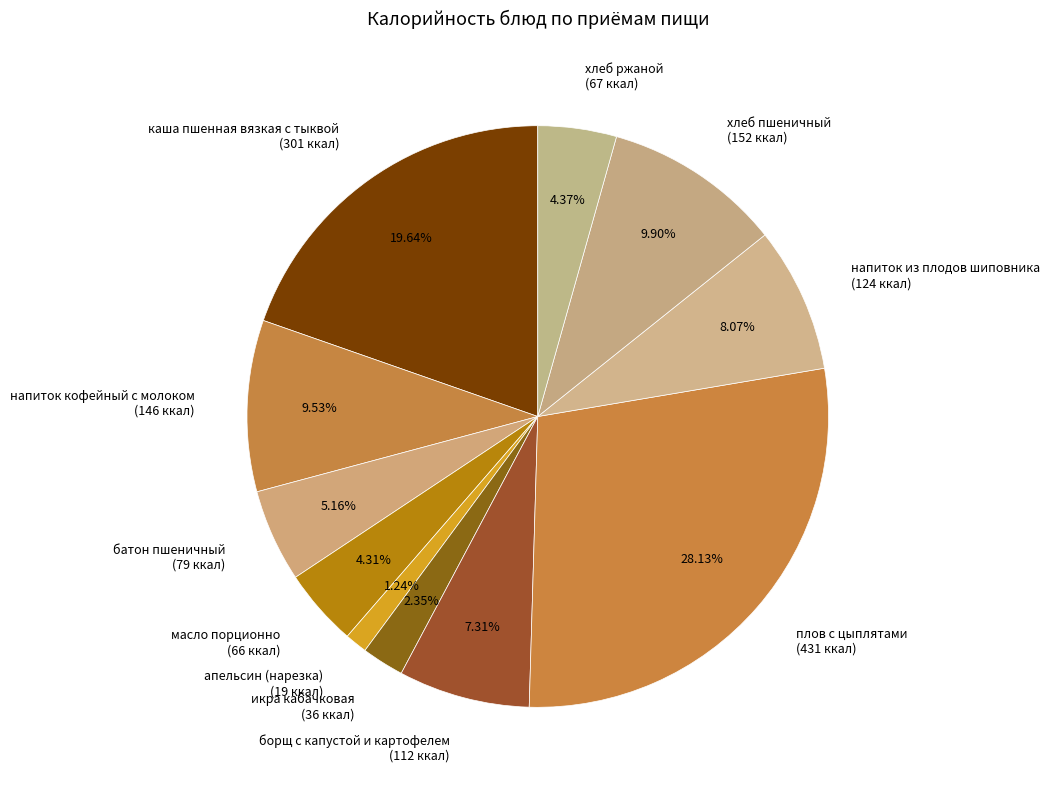

To the nearest percent, what percentage of the pie is плов с цыплятами?

28%